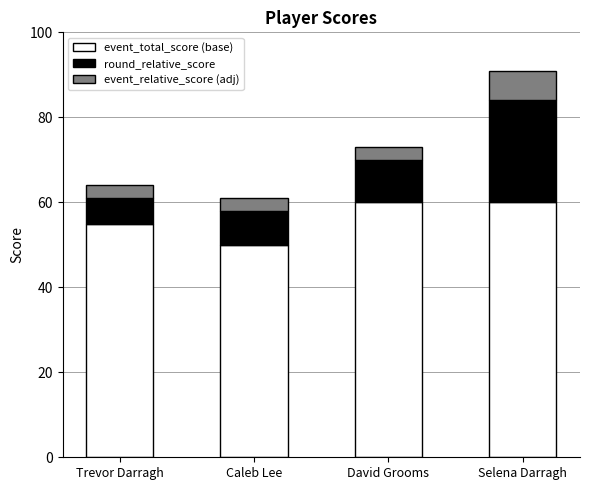

Read the event_total_score (base) value at Caleb Lee.

50